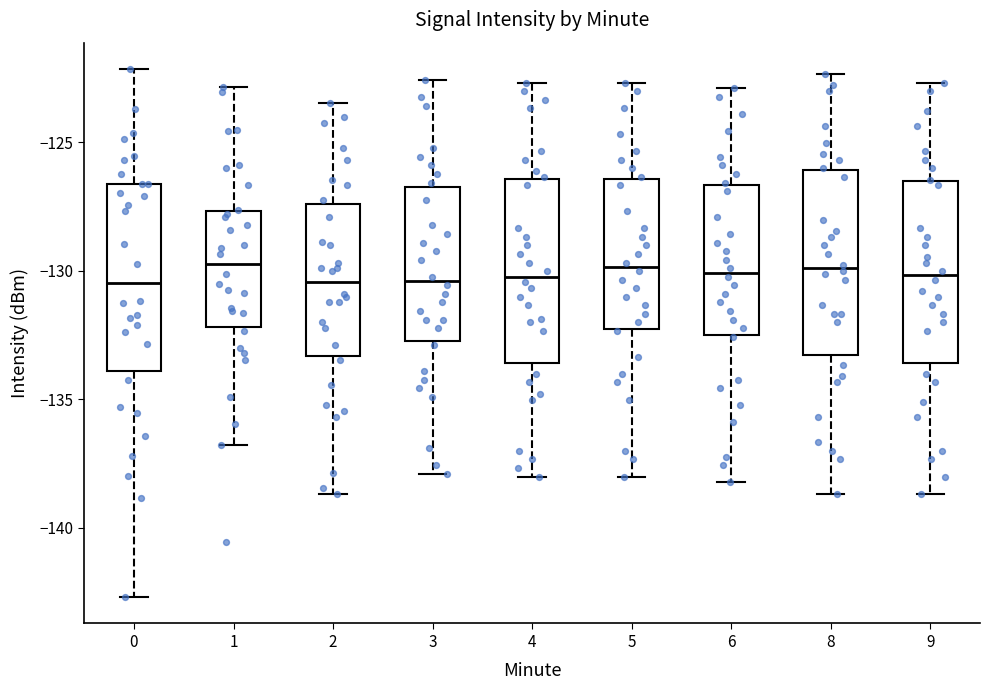

Reading left to right, read every box against the y-axis: the position of its median line, the range the box covers, and the ends of its whiskers. The values are not printed on the chart, so give them approximately, as read against the axis.

0: median -130.5, box -134.0 to -126.5, whiskers -142.5 to -122.0
1: median -129.5, box -132.0 to -127.5, whiskers -137.0 to -123.0
2: median -130.5, box -133.5 to -127.5, whiskers -138.5 to -123.5
3: median -130.5, box -132.5 to -126.5, whiskers -138.0 to -122.5
4: median -130.0, box -133.5 to -126.5, whiskers -138.0 to -122.5
5: median -130.0, box -132.5 to -126.5, whiskers -138.0 to -122.5
6: median -130.0, box -132.5 to -126.5, whiskers -138.0 to -123.0
8: median -130.0, box -133.5 to -126.0, whiskers -138.5 to -122.5
9: median -130.0, box -133.5 to -126.5, whiskers -138.5 to -122.5